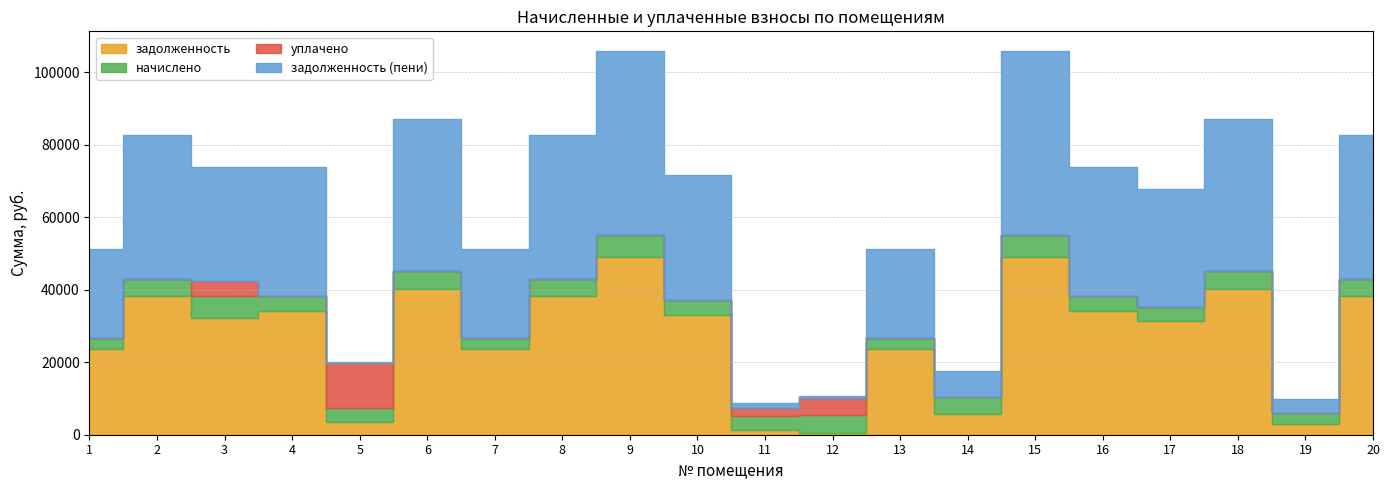

What is the value of the начислено point at the 7th from the left?

2930.4